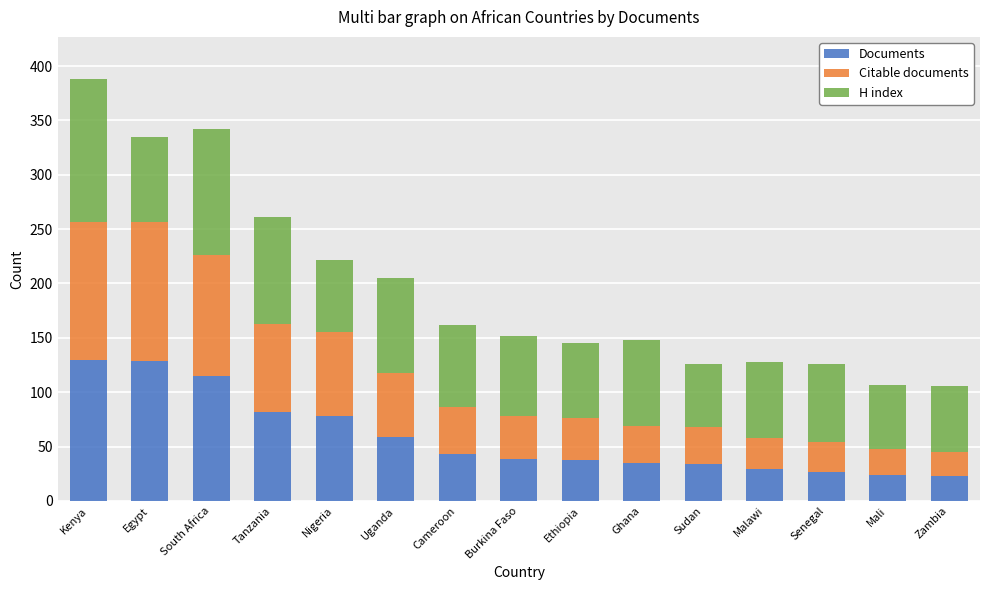

What is the difference between the Documents values at Zambia and Uganda?

36